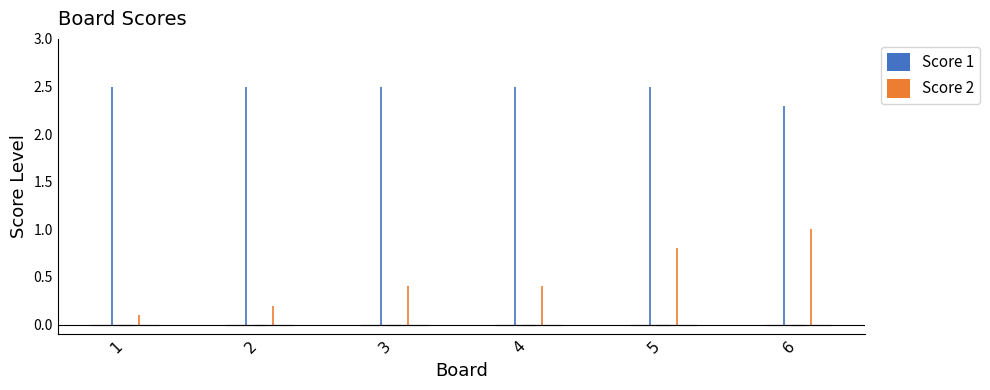

The value of Score 1 at 2 is 17. True or false?

False